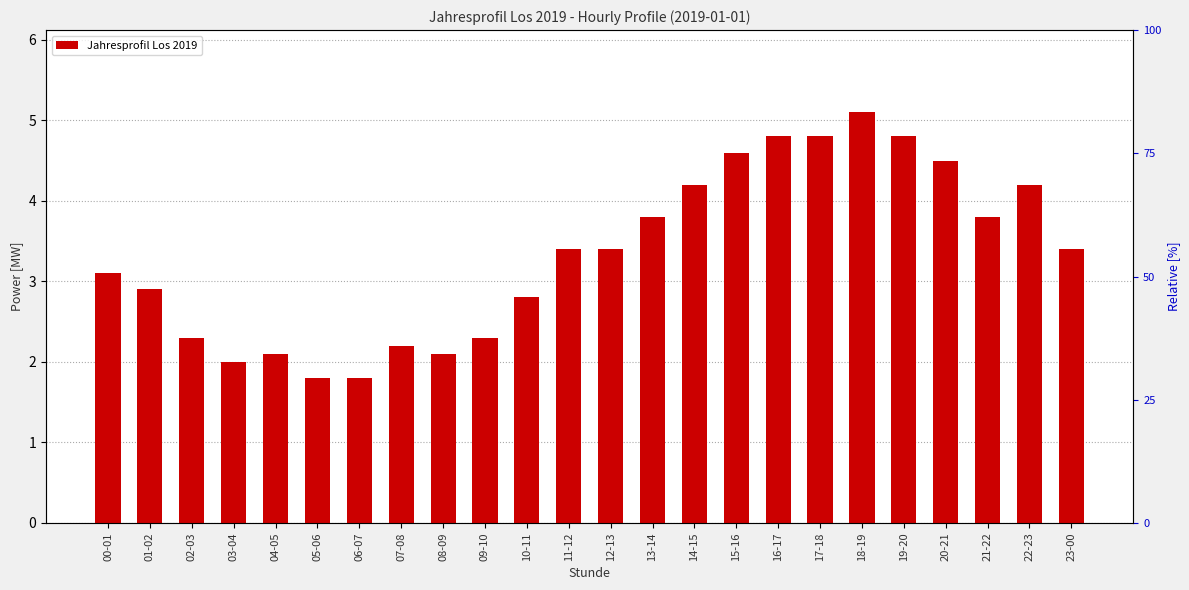

What is the sum of all values?

80.2